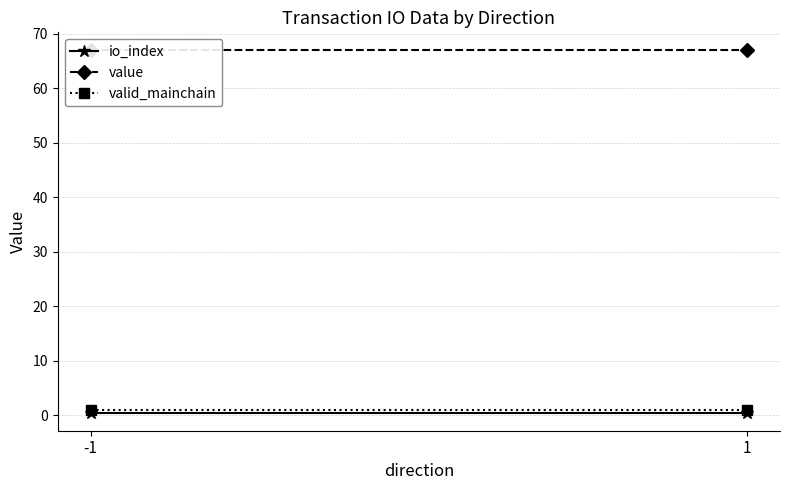

True or false: value has a value of 24.5 at -1.

False